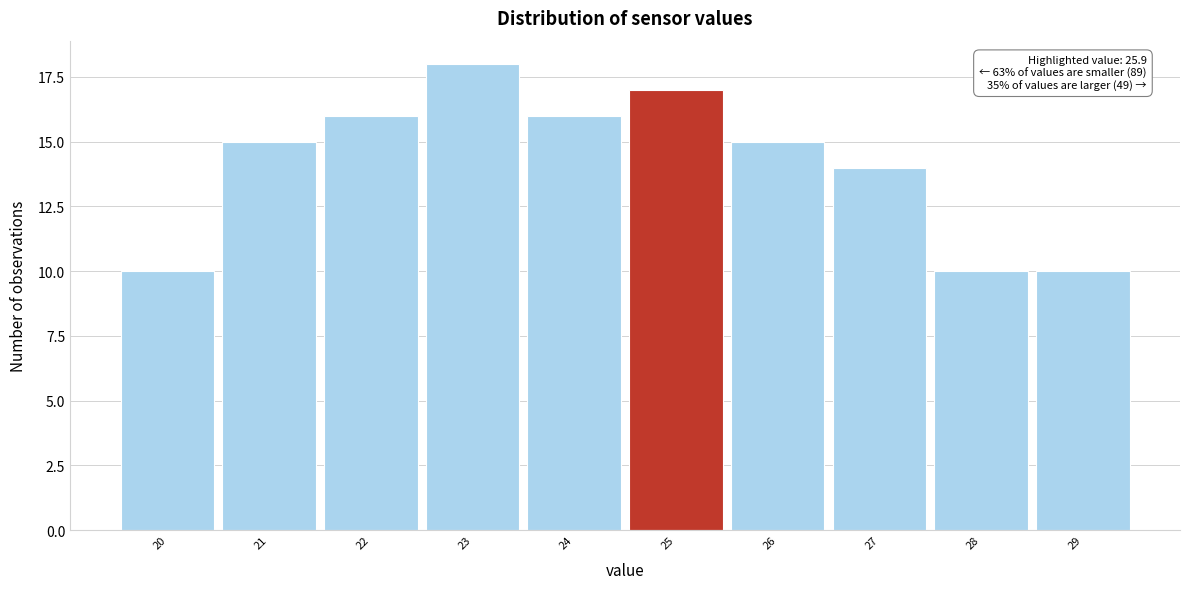

Reading left to right, extract all data points from this chart.

20=10	21=15	22=16	23=18	24=16	25=17	26=15	27=14	28=10	29=10